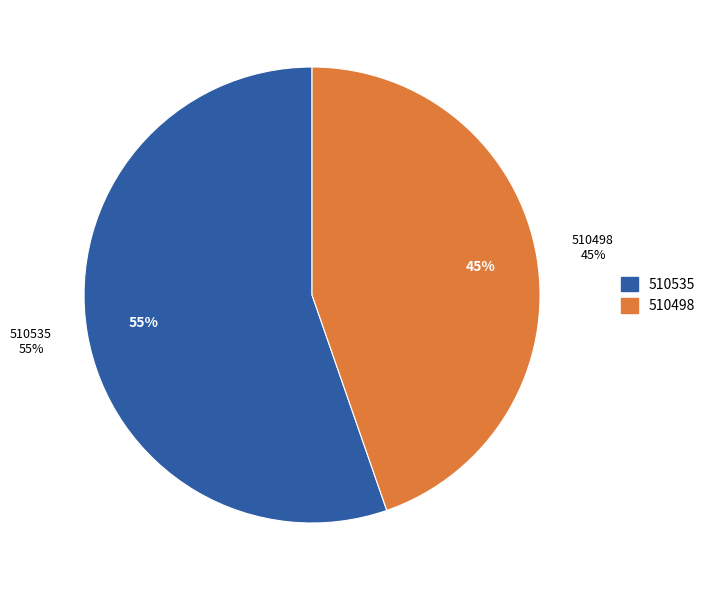

Between 510498 and 510535, which is larger?

510535